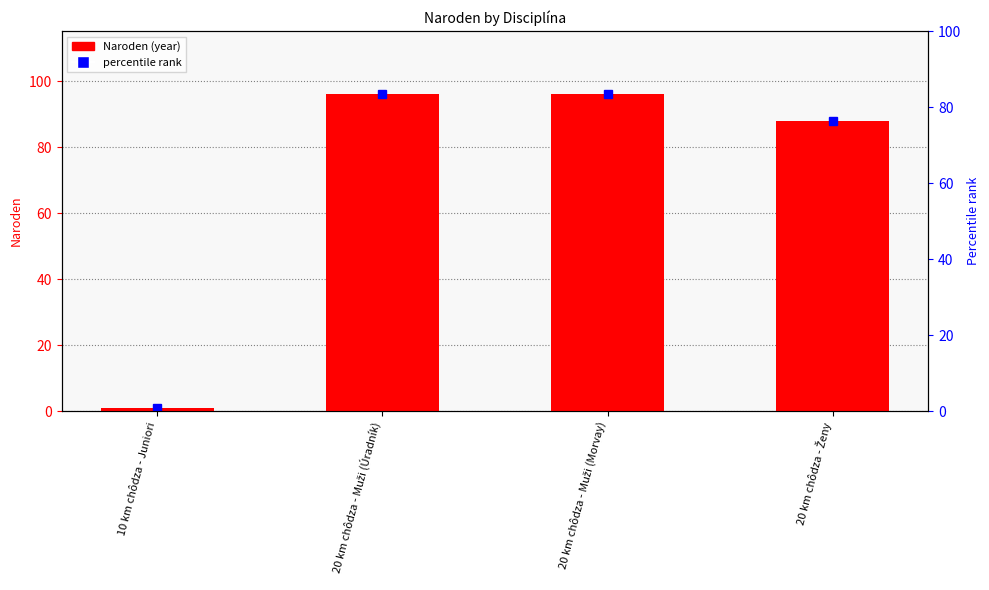

What value does the data have at 20 km chôdza - Muži (Morvay)?

96